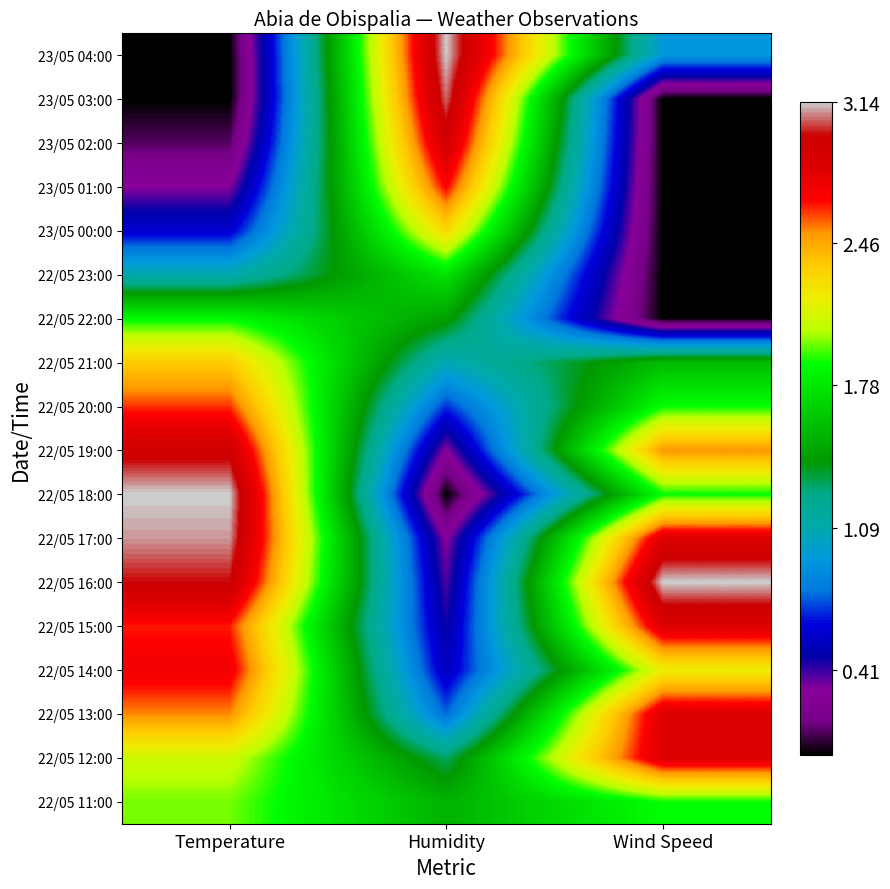

Which has a higher value, Humidity or Wind Speed?

Humidity